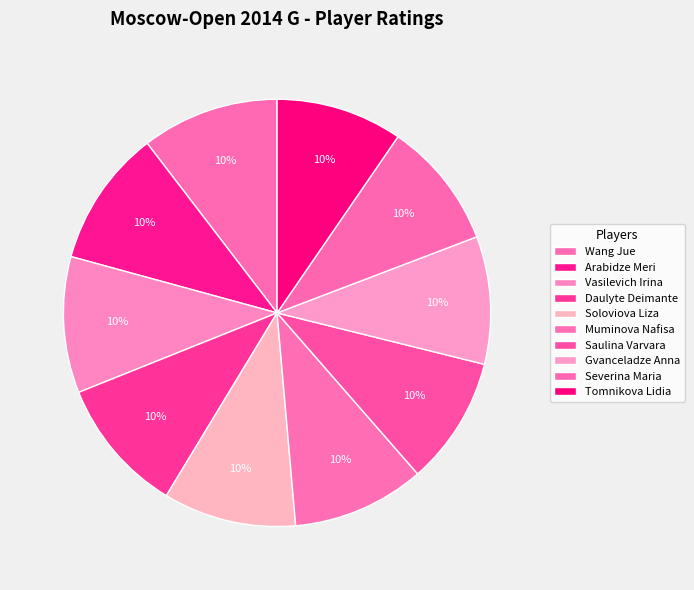

What percentage is NOT represented by Soloviova Liza?

89.9%